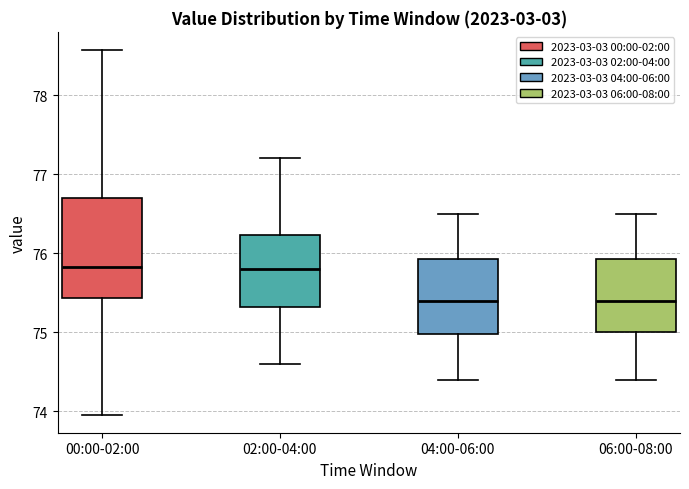

Reading left to right, transcribe this box plot: for each box, give where its median line is, the range the box spans, and where its two whiskers end, as read against the y-axis. The values are not printed on the chart, so give them approximately, as read against the axis.

00:00-02:00: median 75.8, box 75.4 to 76.7, whiskers 74.0 to 78.6
02:00-04:00: median 75.8, box 75.3 to 76.2, whiskers 74.6 to 77.2
04:00-06:00: median 75.4, box 75.0 to 75.9, whiskers 74.4 to 76.5
06:00-08:00: median 75.4, box 75.0 to 75.9, whiskers 74.4 to 76.5